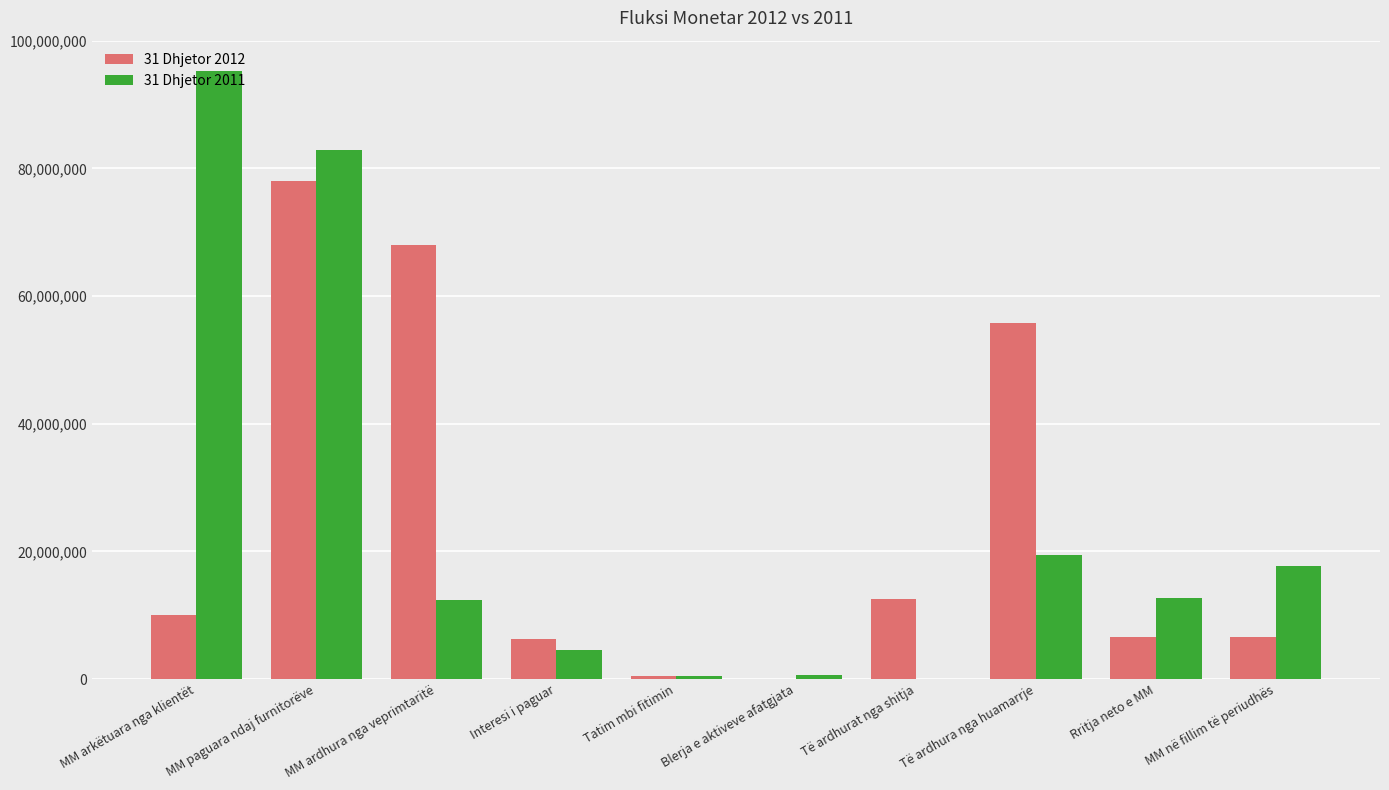

How many categories are shown in the chart?

10